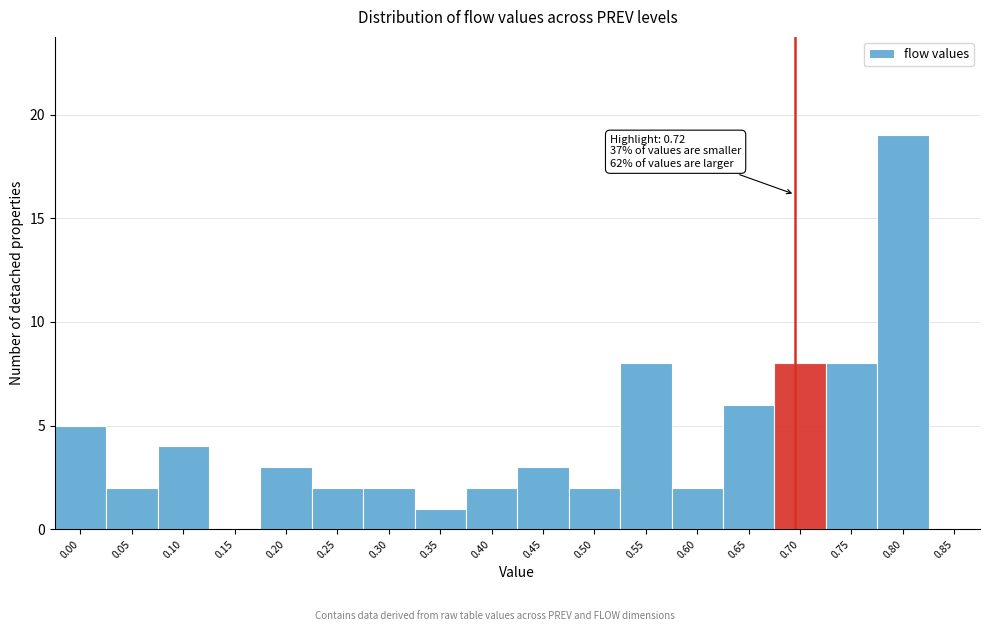

Reading left to right, what are all the values shown in this chart?

0.00=5	0.05=2	0.10=4	0.15=0	0.20=3	0.25=2	0.30=2	0.35=1	0.40=2	0.45=3	0.50=2	0.55=8	0.60=2	0.65=6	0.70=8	0.75=8	0.80=19	0.85=0